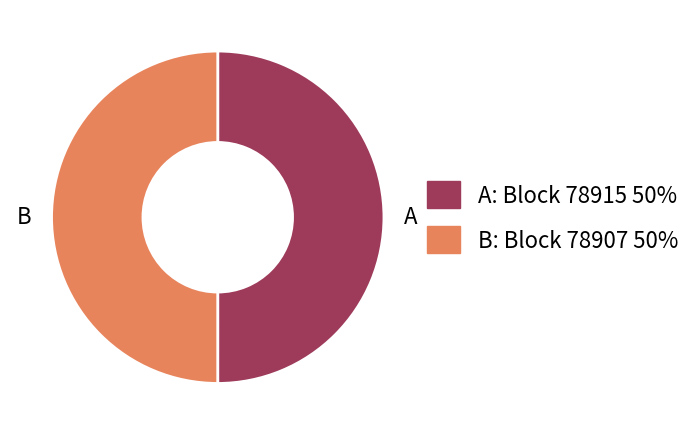

How many slices are in this pie chart?

2